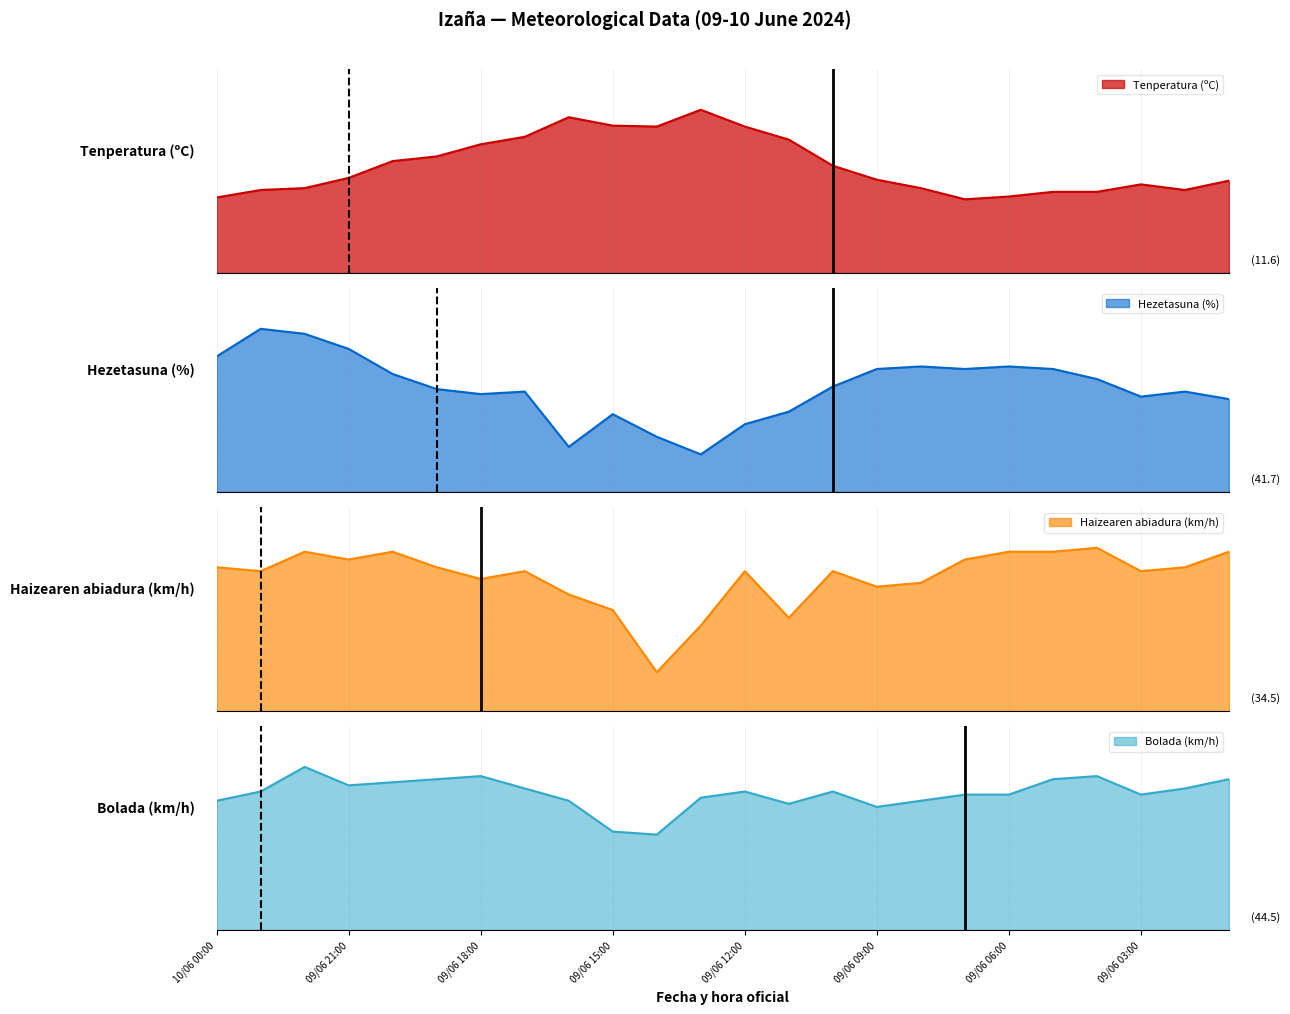

Reading left to right, what are all the values shown in this chart?

Tenperatura (ºC): 8.1	8.9	9.1	10.2	12.0	12.5	13.8	14.6	16.7	15.8	15.7	17.5	15.7	14.3	11.5	10.0	9.1	7.9	8.2	8.7	8.7	9.5	8.9	9.9
Hezetasuna (%): 54.0	65.0	63.0	57.0	47.0	41.0	39.0	40.0	18.0	31.0	22.0	15.0	27.0	32.0	42.0	49.0	50.0	49.0	50.0	49.0	45.0	38.0	40.0	37.0
Haizearen abiadura (km/h): 37.0	36.0	41.0	39.0	41.0	37.0	34.0	36.0	30.0	26.0	10.0	22.0	36.0	24.0	36.0	32.0	33.0	39.0	41.0	41.0	42.0	36.0	37.0	41.0
Bolada (km/h): 42.0	45.0	53.0	47.0	48.0	49.0	50.0	46.0	42.0	32.0	31.0	43.0	45.0	41.0	45.0	40.0	42.0	44.0	44.0	49.0	50.0	44.0	46.0	49.0